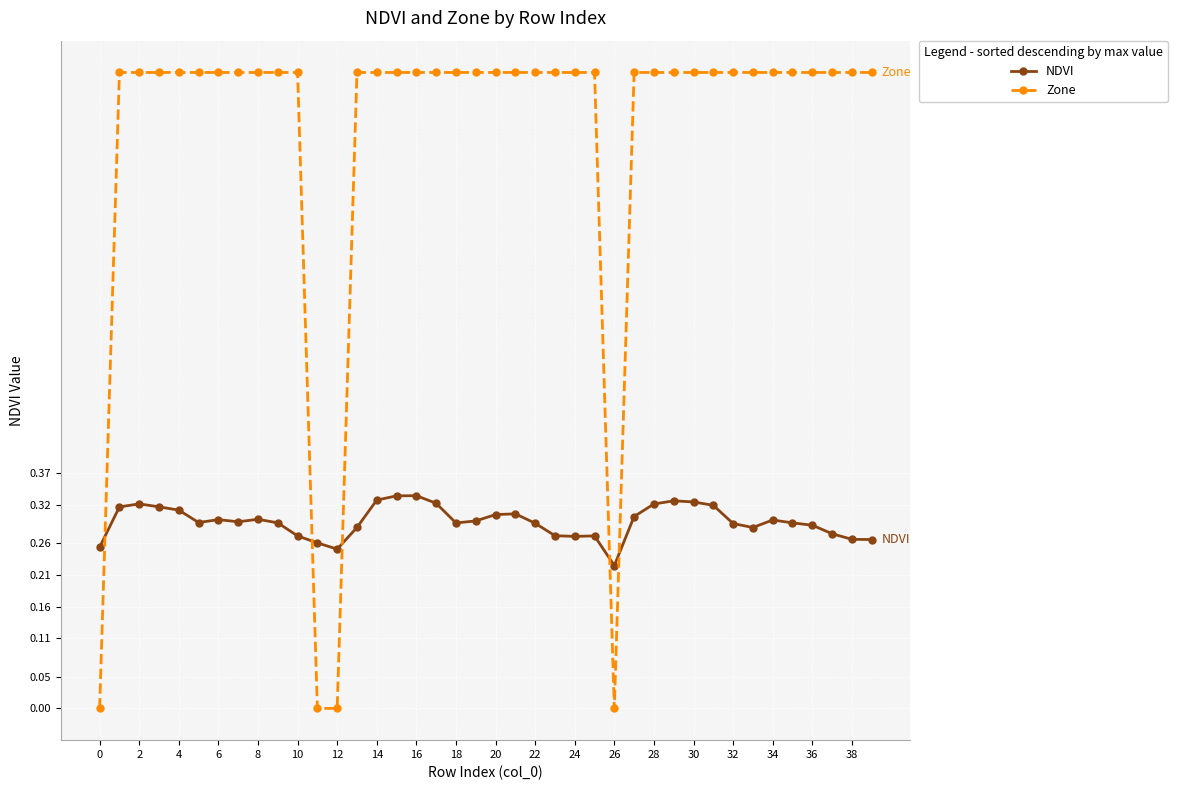

How many distinct data groups are displayed?

2